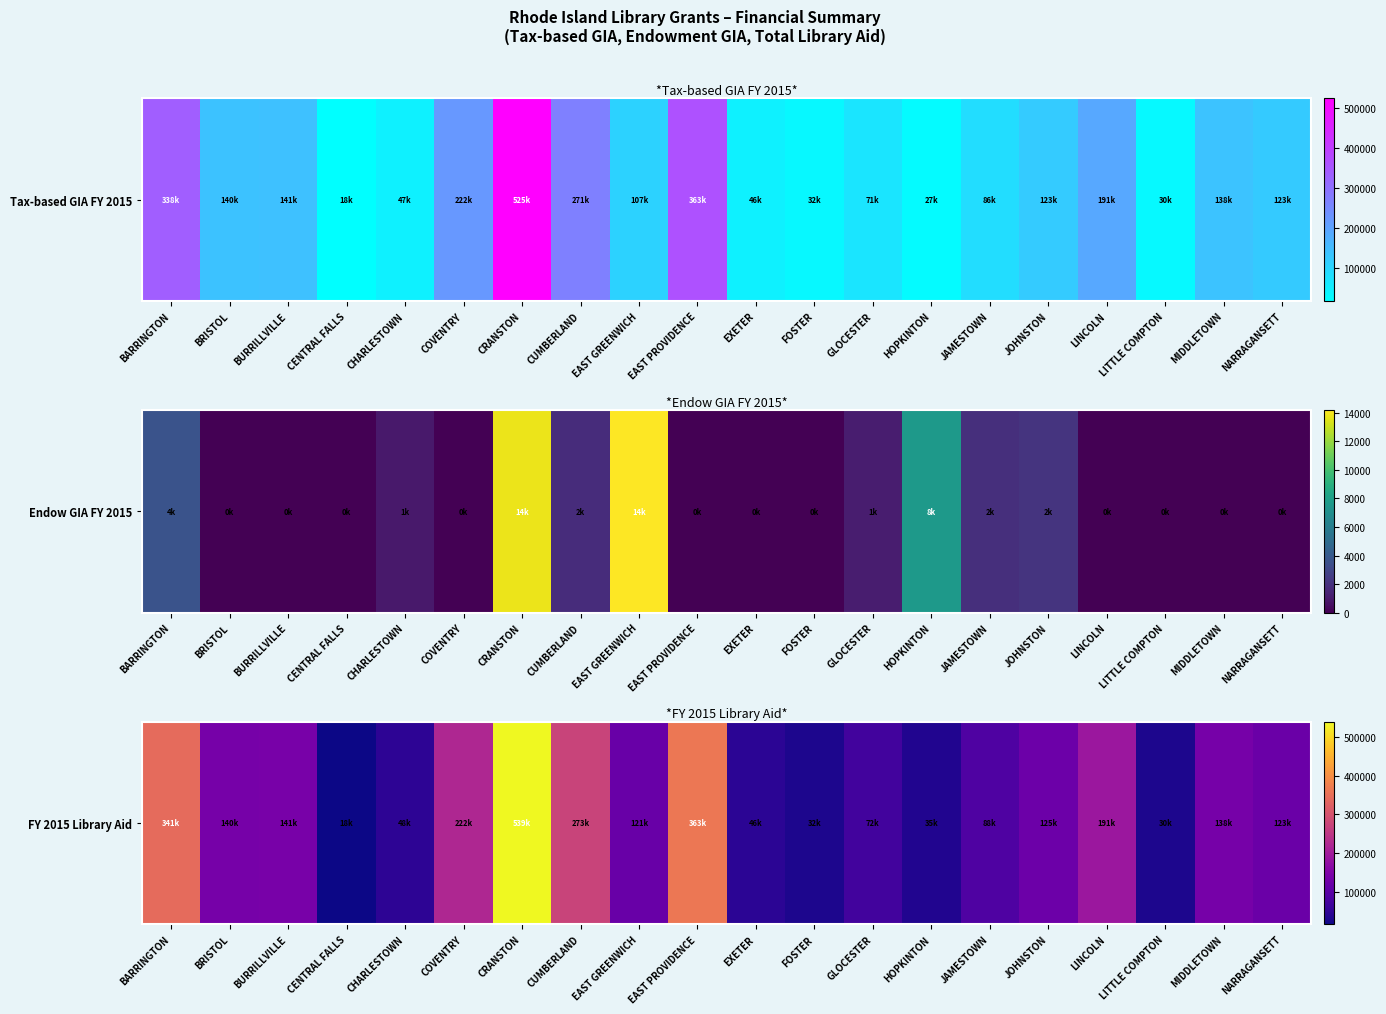

What is the maximum value shown in the chart?

539078.7